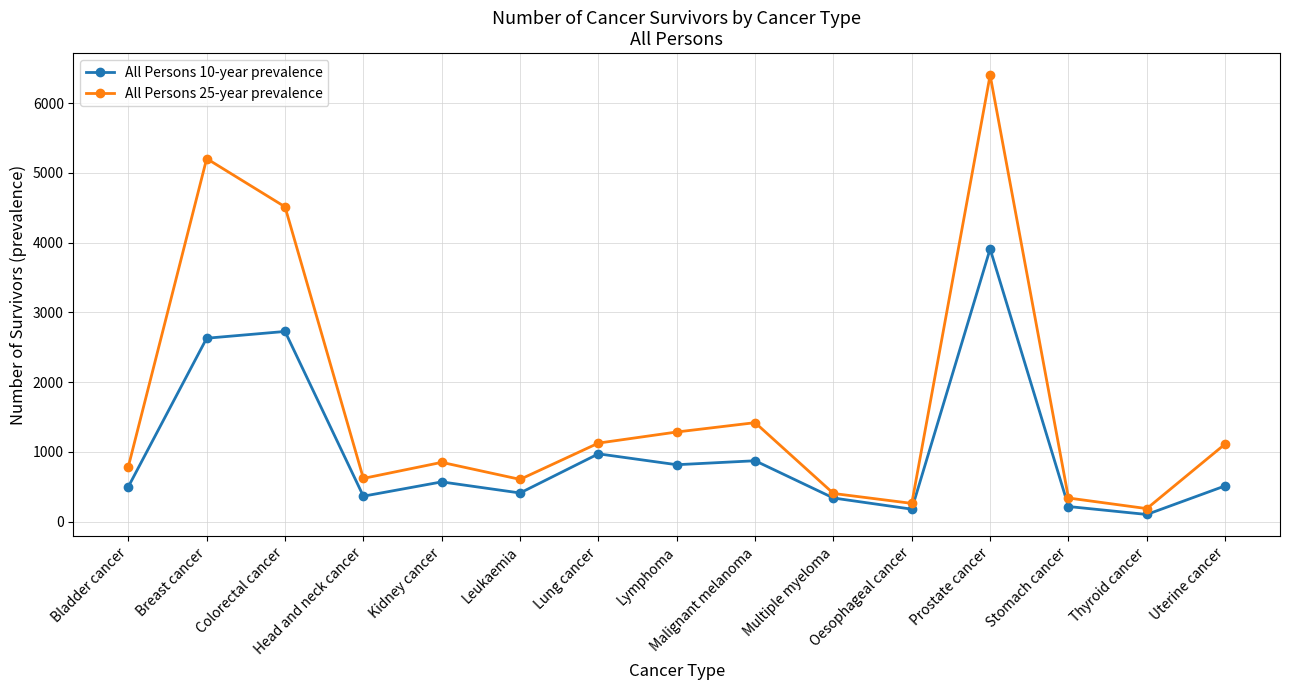

The All Persons 25-year prevalence series shows 405 at Multiple myeloma. True or false?

True